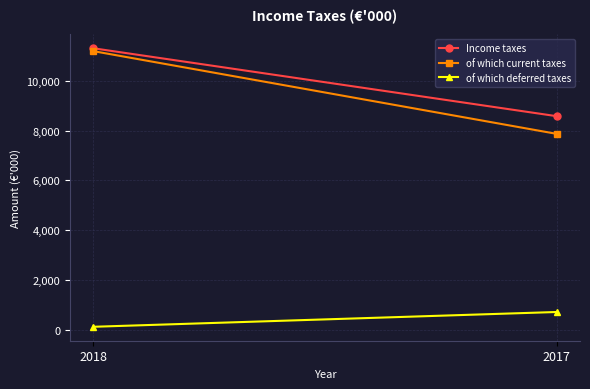

List the series in order of their peak value, highest first.

Income taxes, of which current taxes, of which deferred taxes